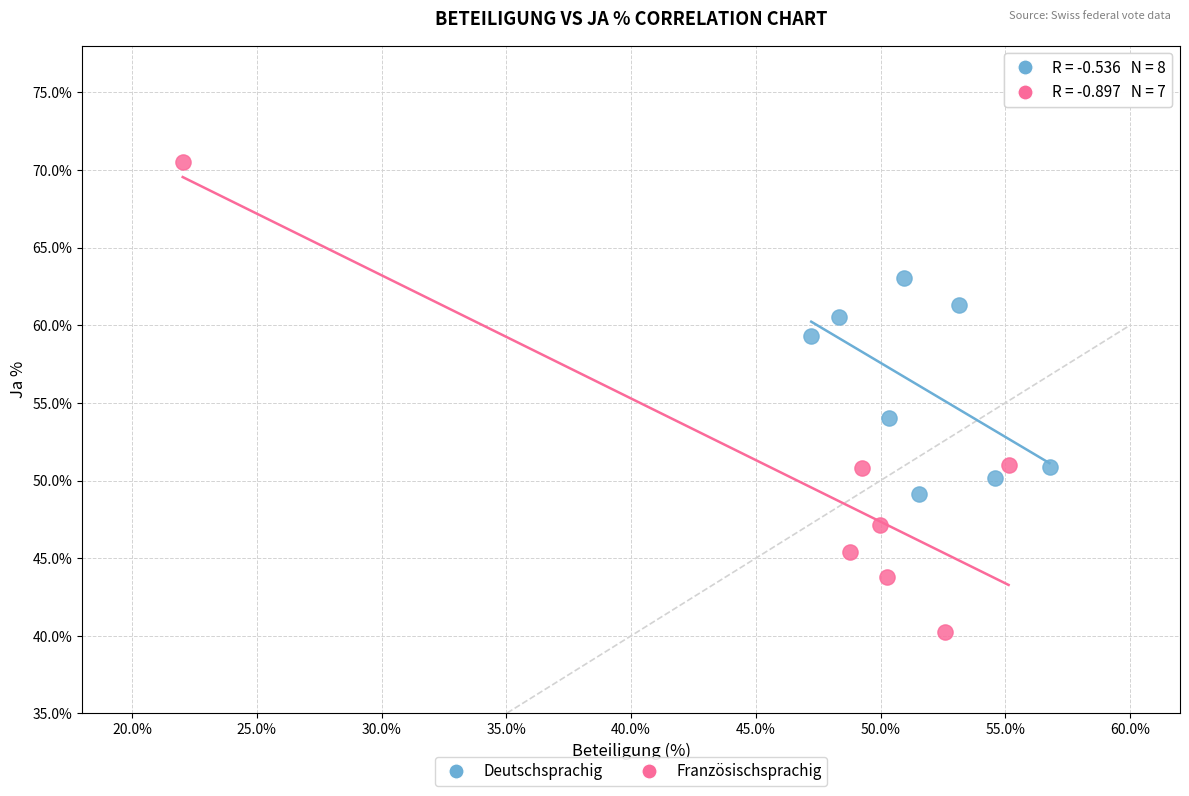

Which series reaches the minimum Y coordinate?

Französischsprachig